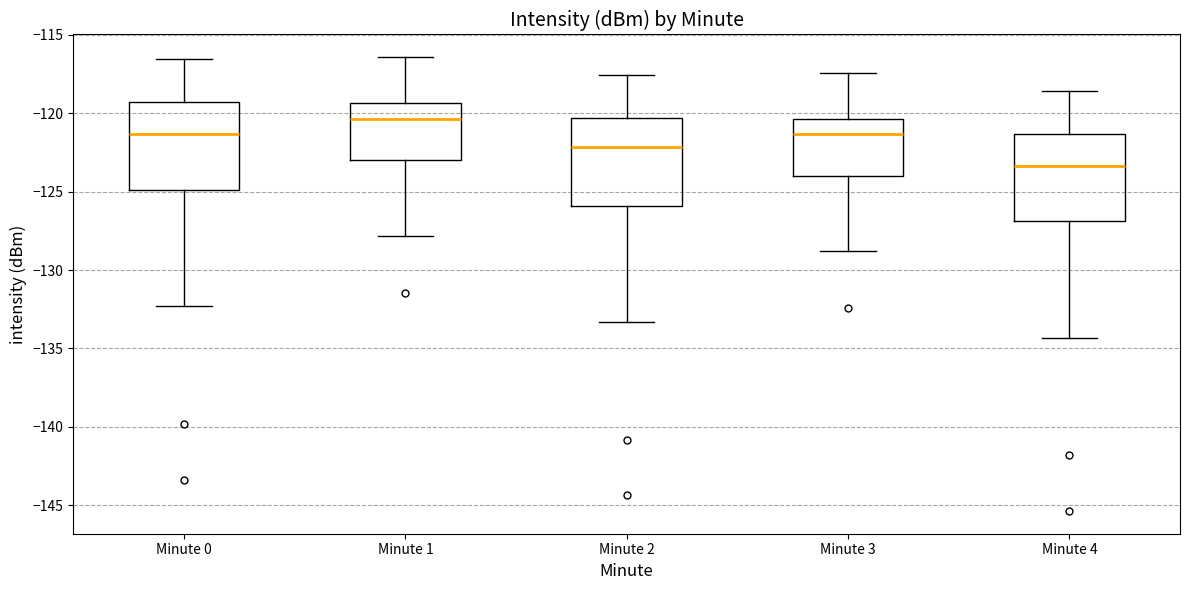

Reading left to right, transcribe this box plot: for each box, give where its median line is, the range the box spans, and where its two whiskers end, as read against the y-axis. The values are not printed on the chart, so give them approximately, as read against the axis.

Minute 0: median -121.5, box -125.0 to -119.5, whiskers -132.5 to -116.5
Minute 1: median -120.5, box -123.0 to -119.5, whiskers -128.0 to -116.5
Minute 2: median -122.0, box -126.0 to -120.5, whiskers -133.5 to -117.5
Minute 3: median -121.5, box -124.0 to -120.5, whiskers -129.0 to -117.5
Minute 4: median -123.5, box -127.0 to -121.5, whiskers -134.5 to -118.5